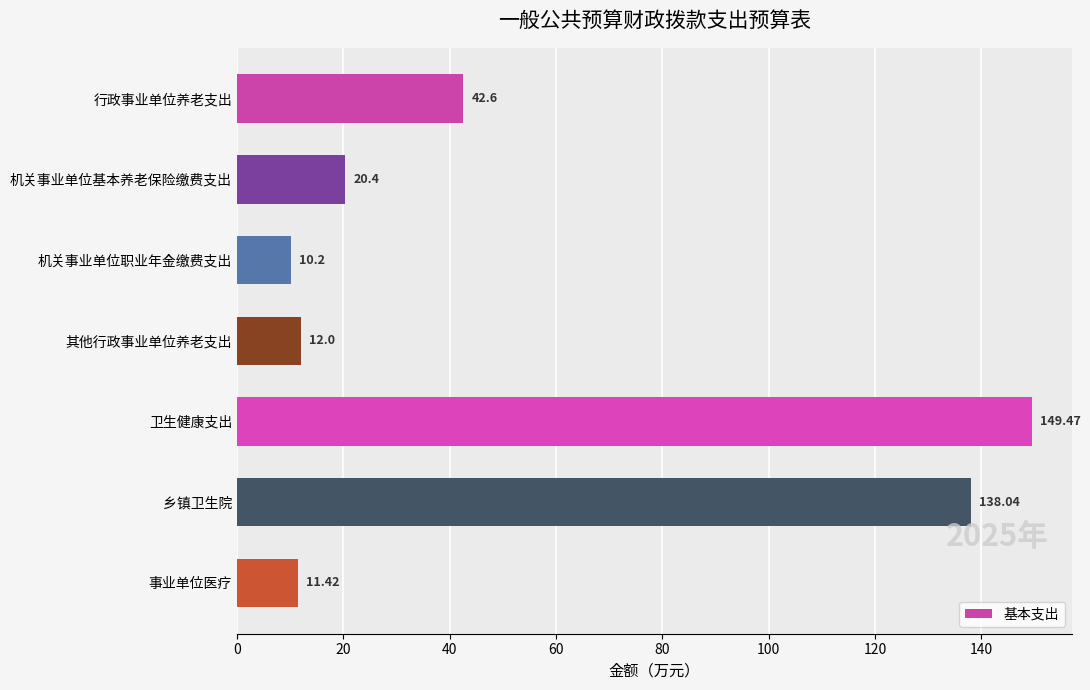

What is the change in value from 行政事业单位养老支出 to 乡镇卫生院?

+95.4